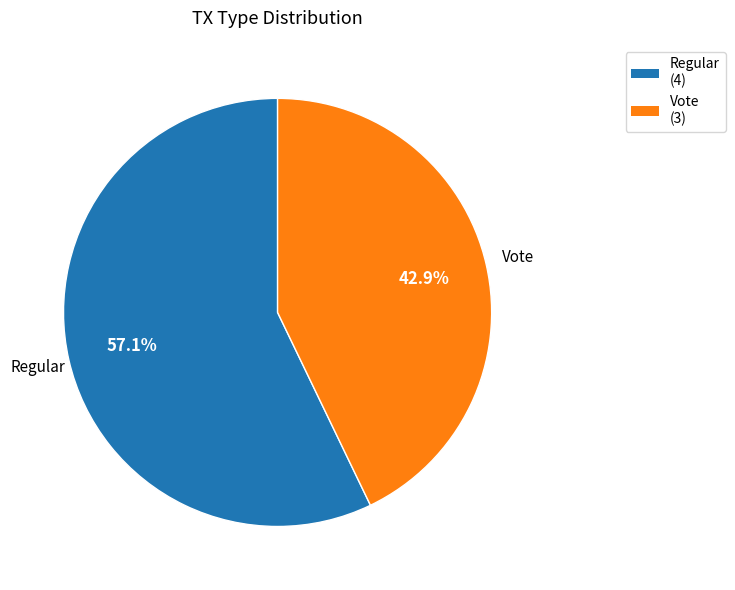

The Regular slice represents 57% of the pie. True or false?

True